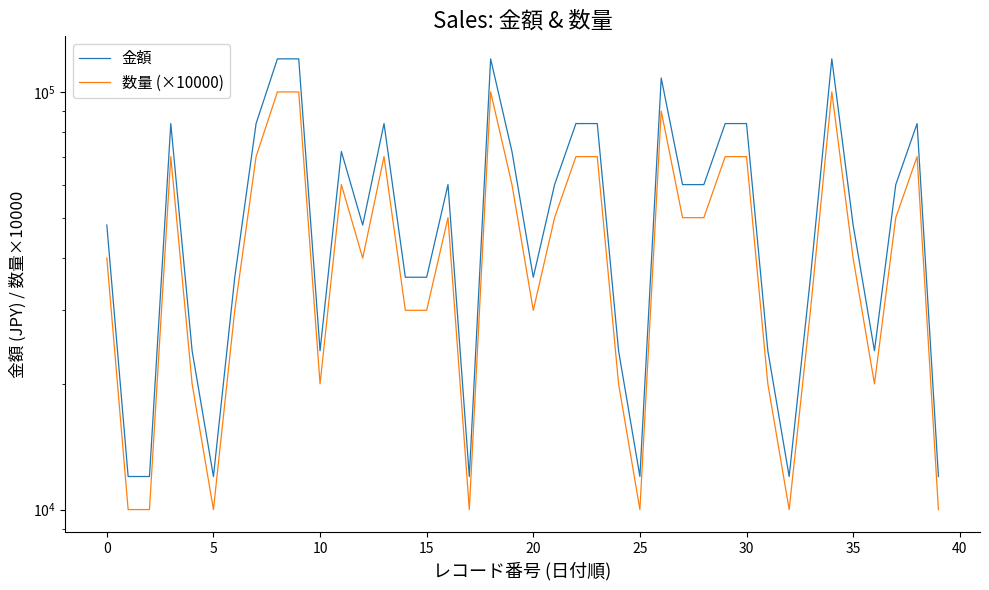

What is the maximum value shown in the chart?

120000